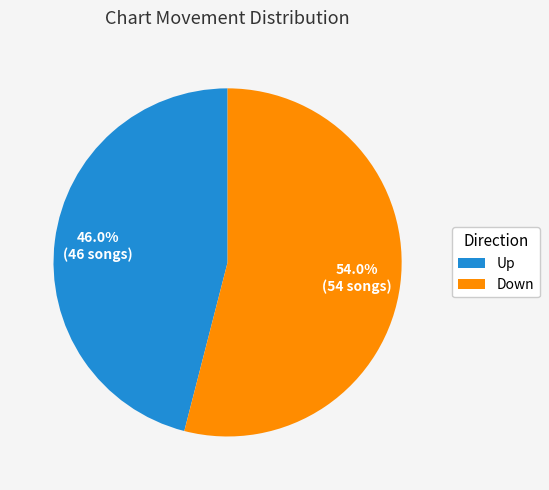

Is there any slice that represents more than half of the pie?

Yes